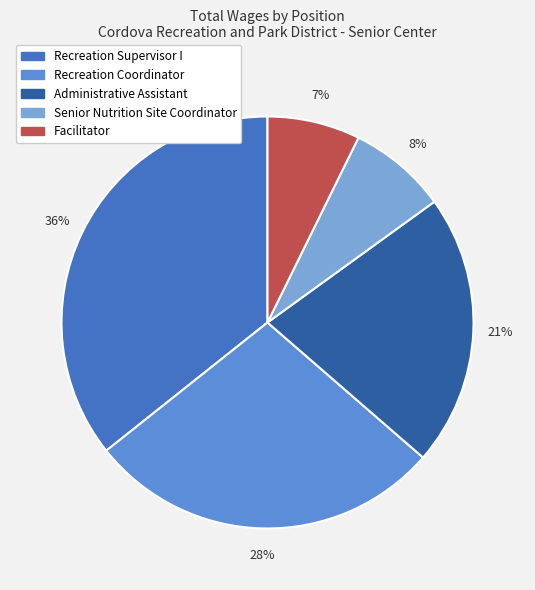

Which slice is the largest?

Recreation Supervisor I